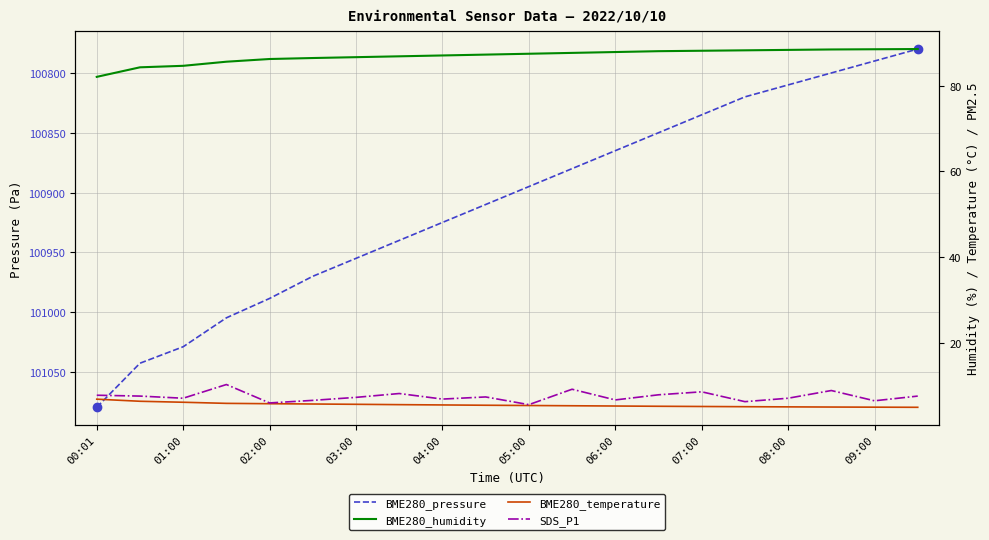

What is the average value of the BME280_pressure series?

100908.5